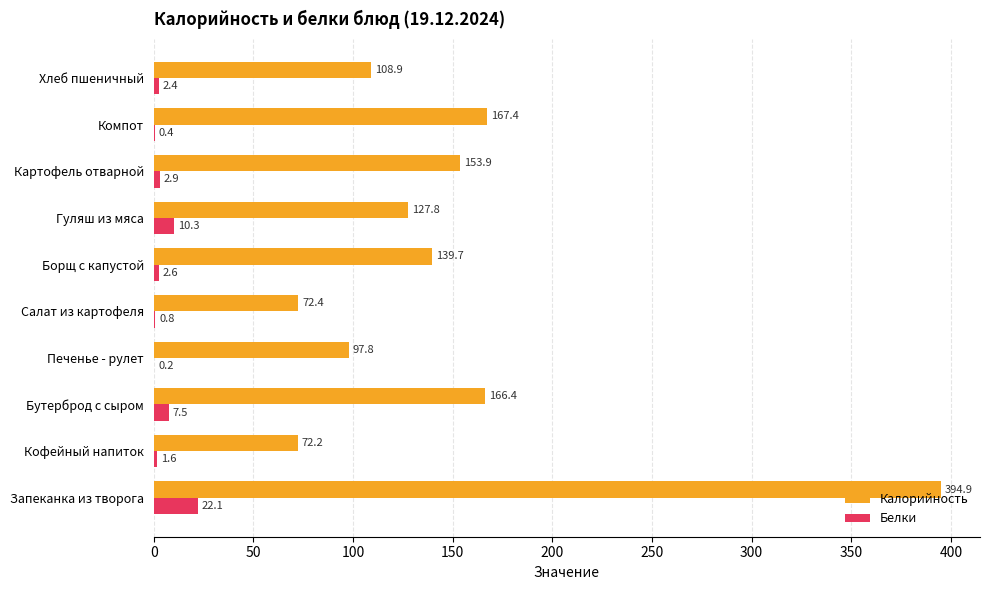

Which series changed the most between Запеканка из творога and Печенье - рулет?

Калорийность